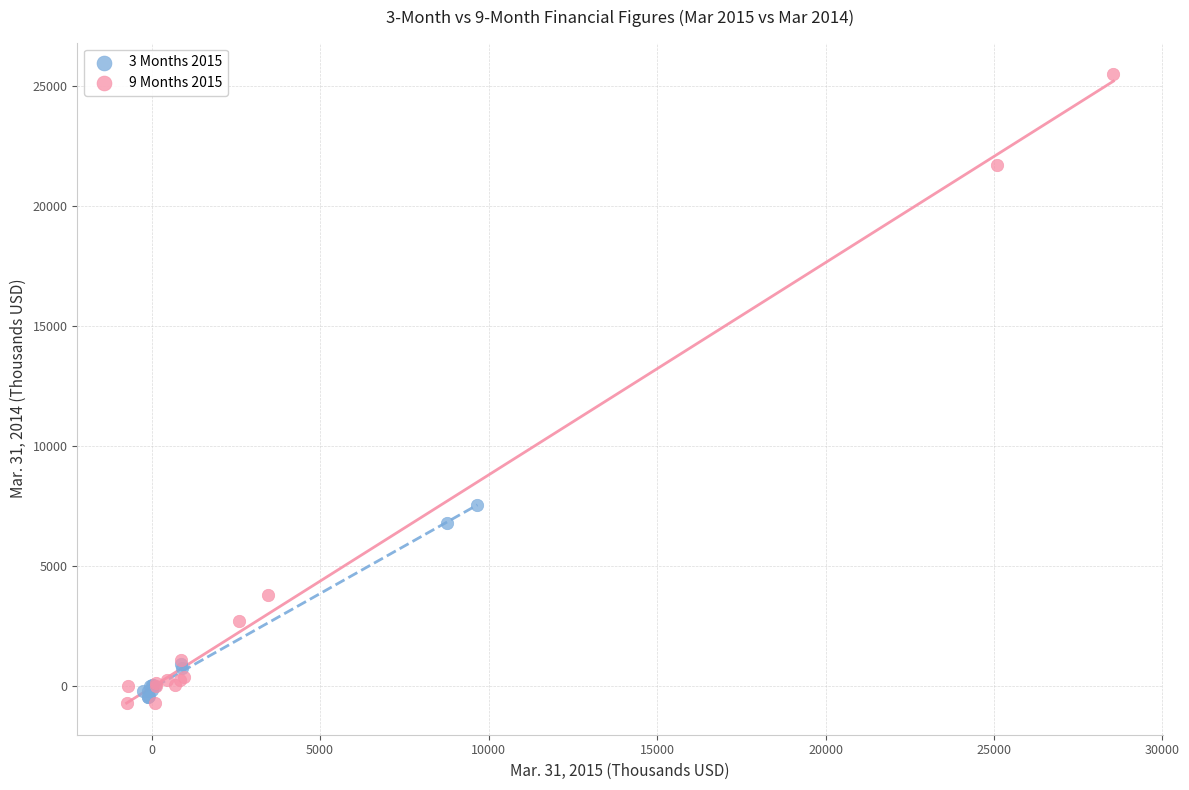

Which series has the widest spread of Y values?

9 Months 2015